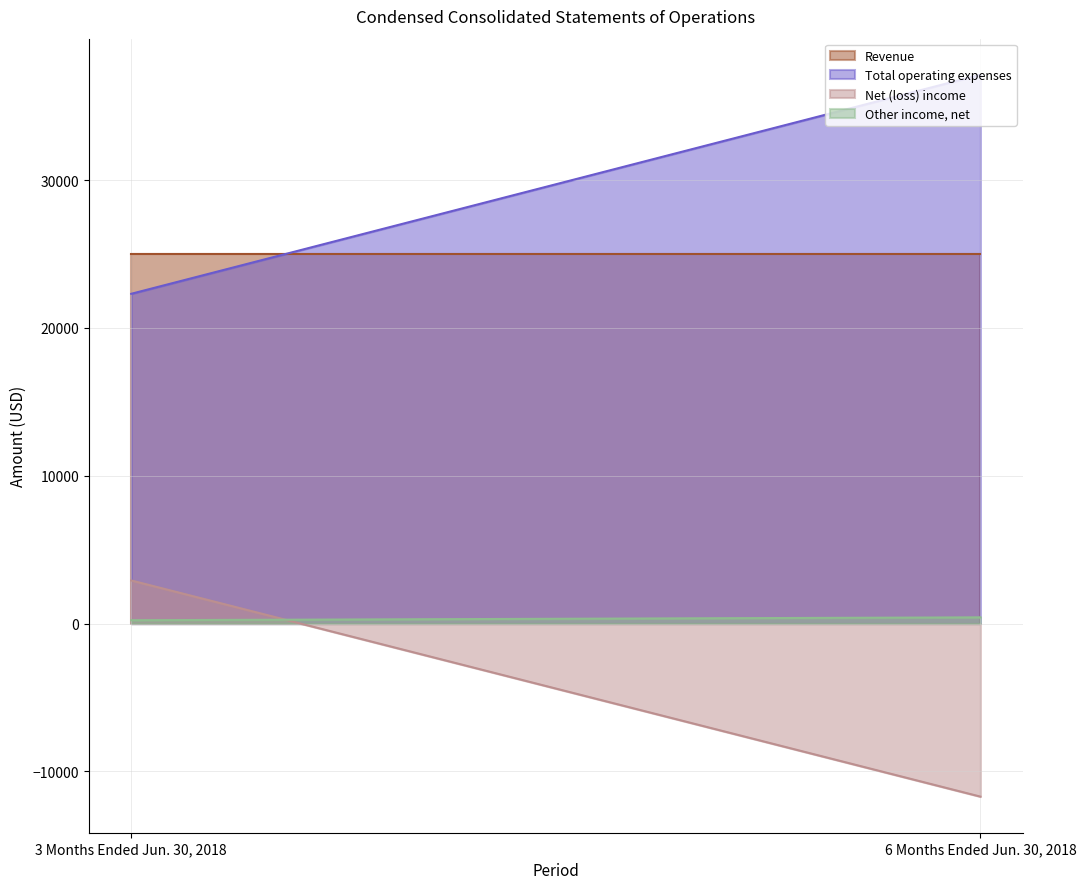

What is the difference between the highest and lowest values at 6 Months Ended Jun. 30, 2018?

48832